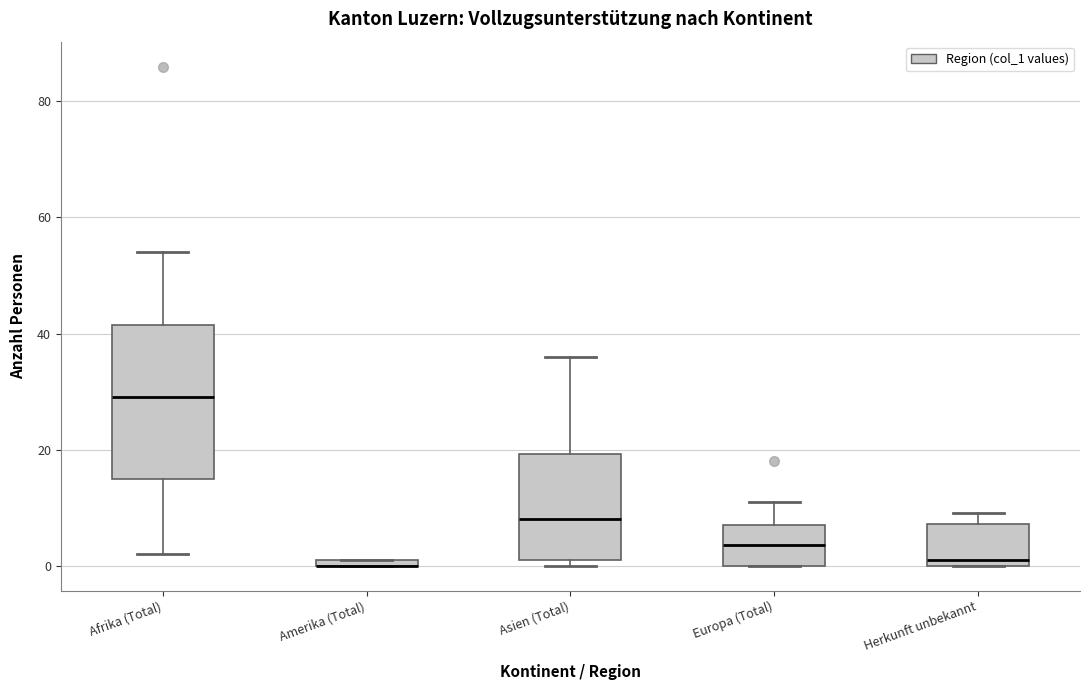

Comparing the boxes themselves (not the whiskers), which one is the tallest?

Afrika (Total)